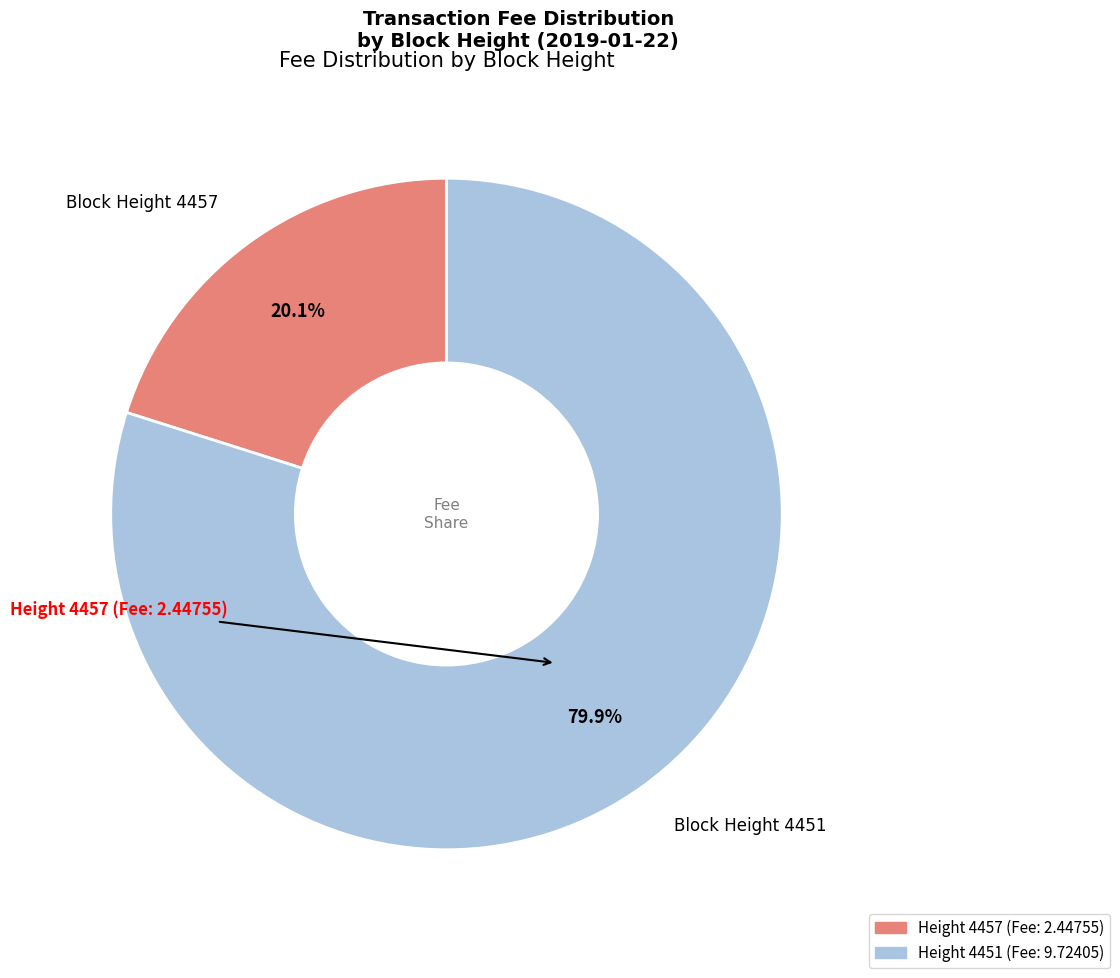

Is there a majority slice in this chart?

Yes